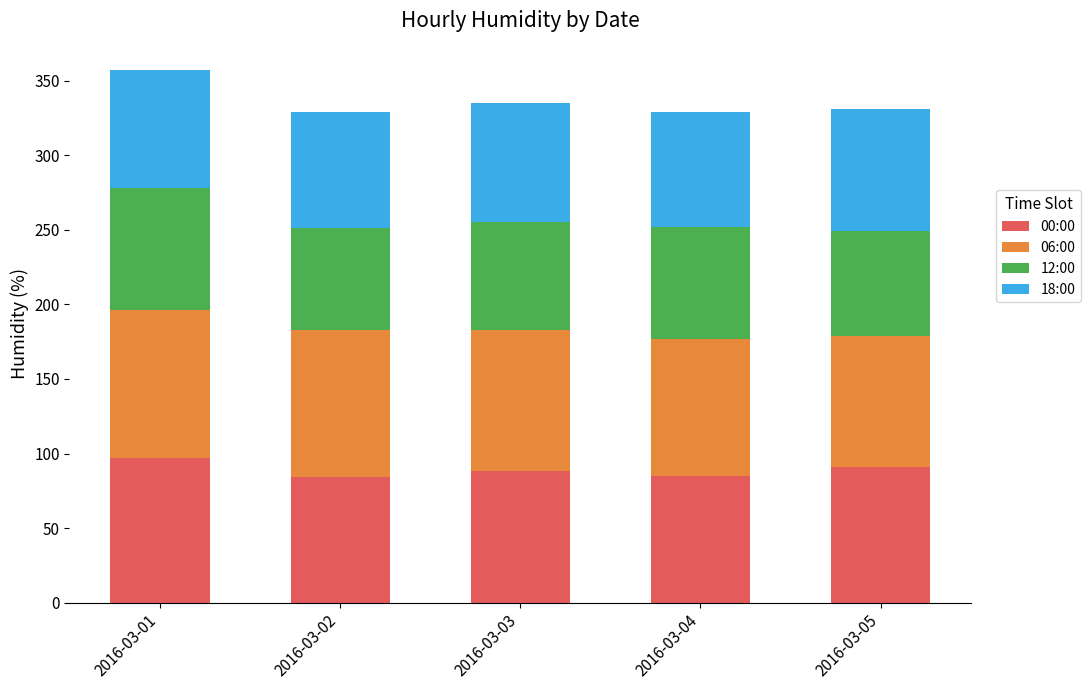

What is the maximum value for 00:00?

97